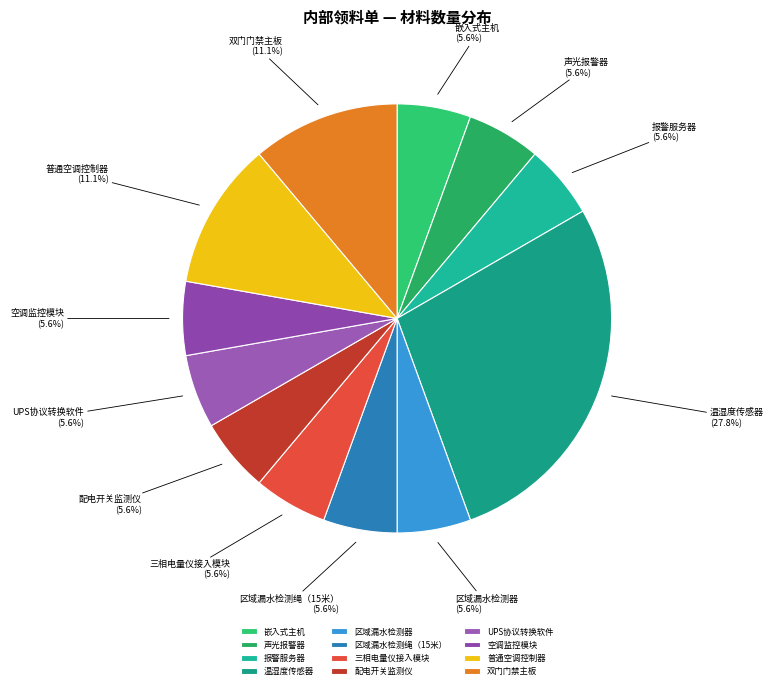

How many segments does this pie chart have?

12